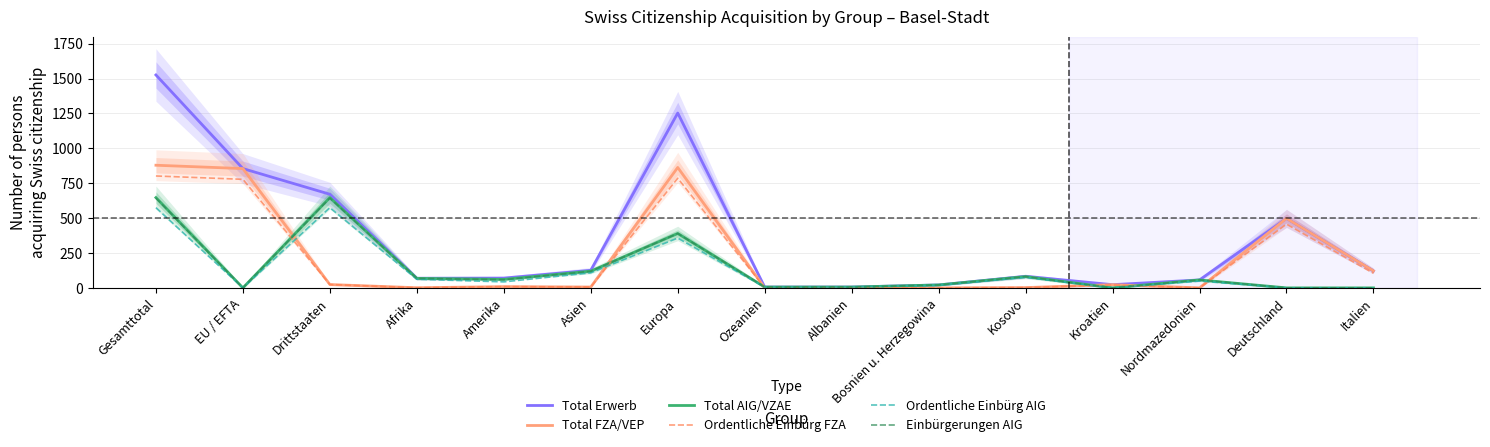

At which category does Total Erwerb reach its first local peak?

Europa